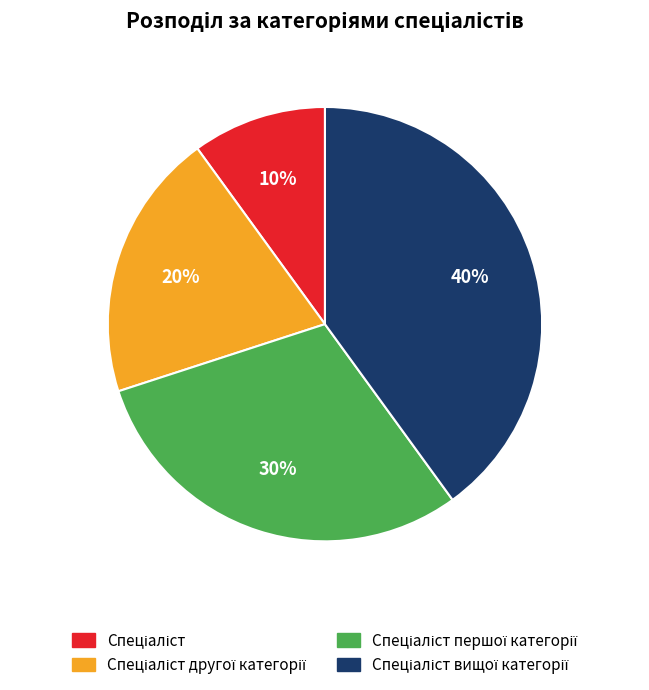

How many segments does this pie chart have?

4